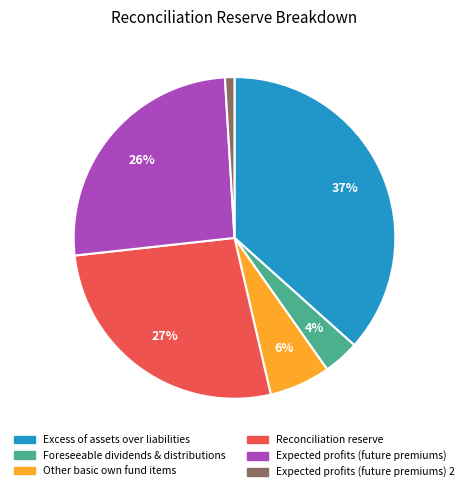

Is there any slice that represents more than half of the pie?

No